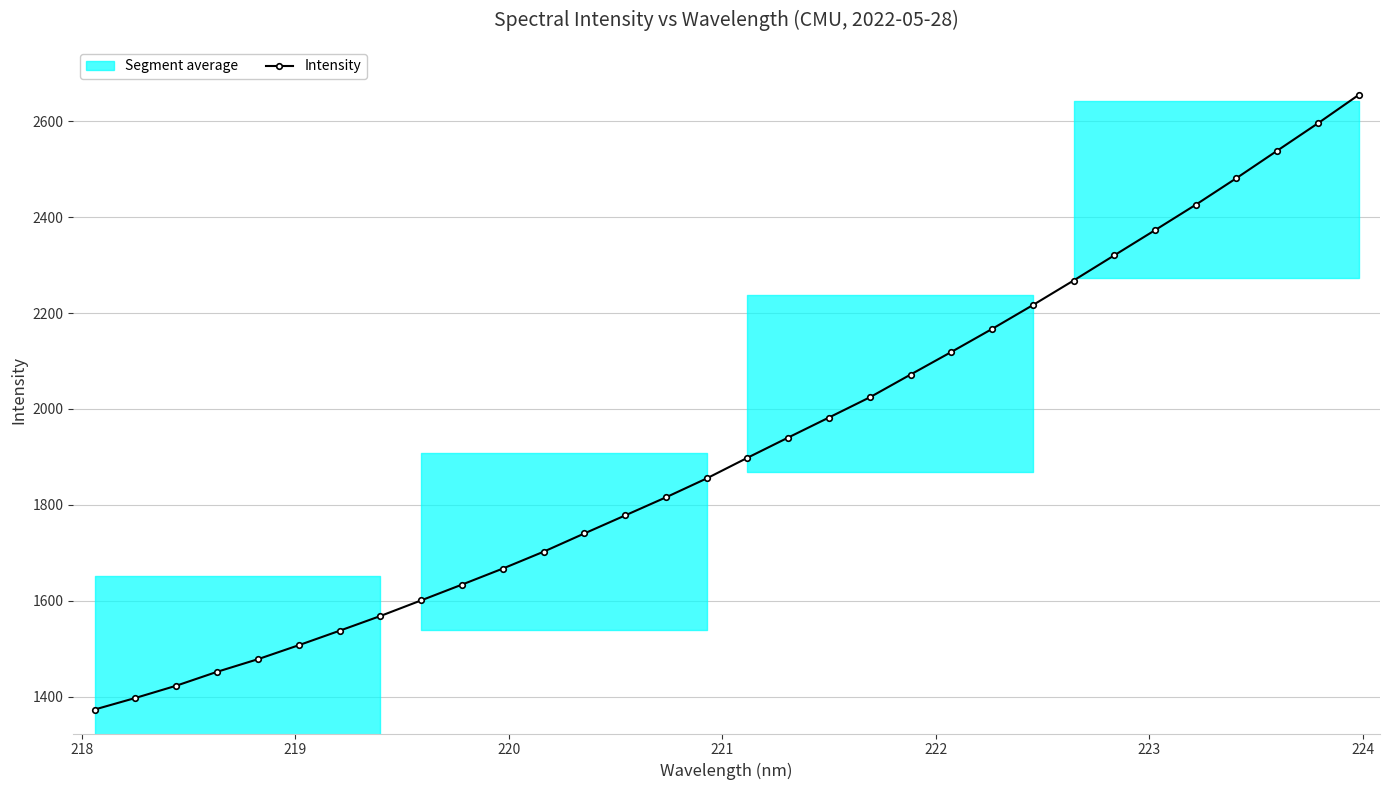

True or false: Intensity has more than 2 points higher than both neighbors.

False